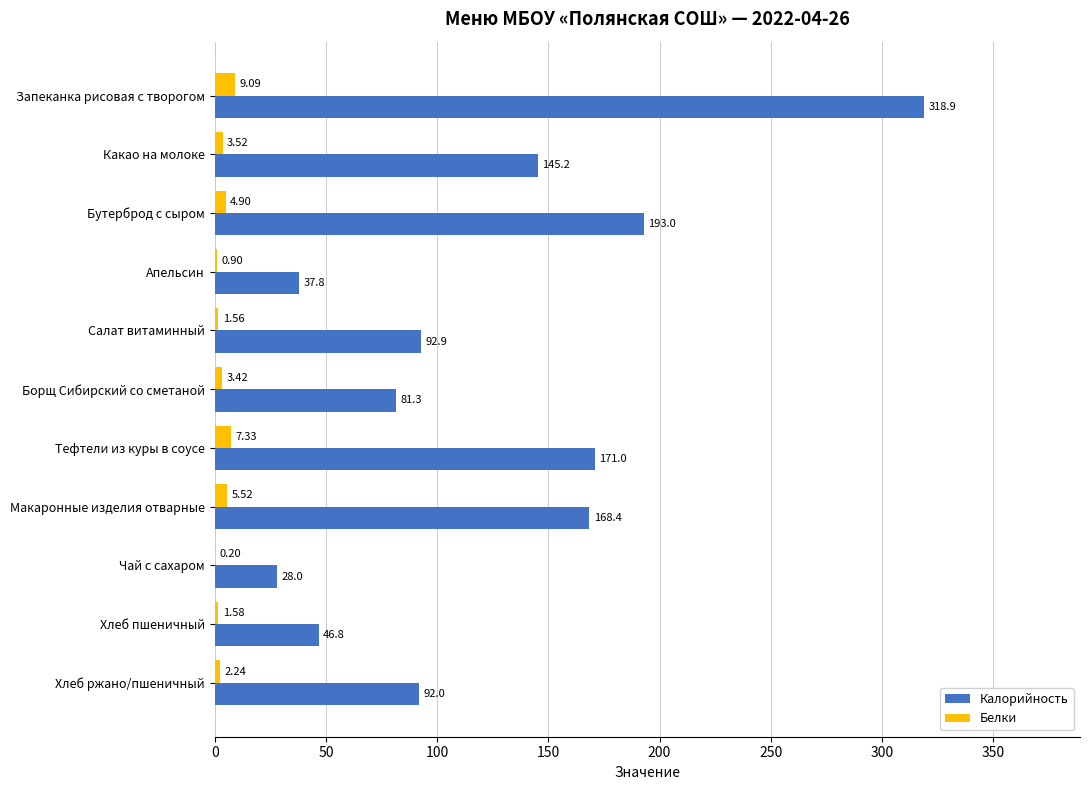

Which series changed the most between Запеканка рисовая с творогом and Хлеб ржано/пшеничный?

Калорийность